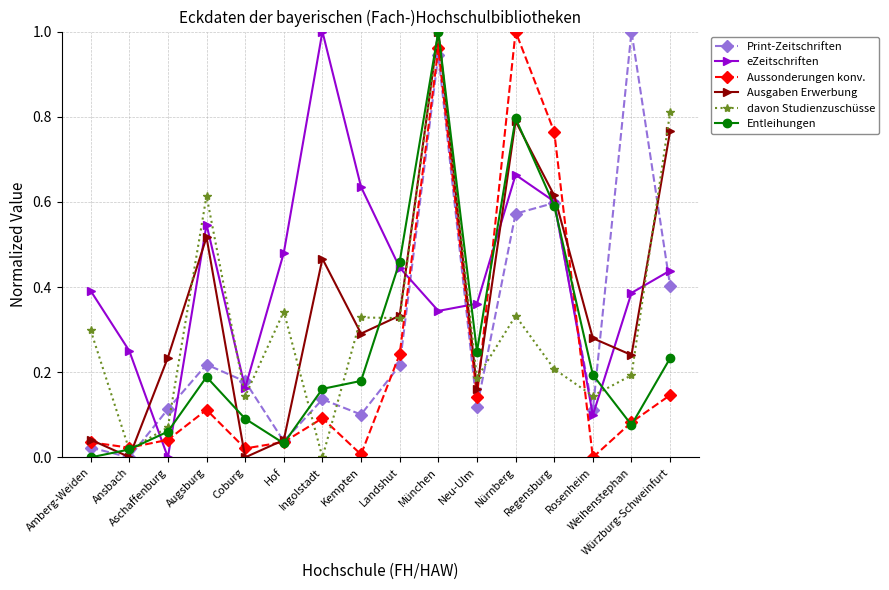

What position from the right is Ingolstadt?

10